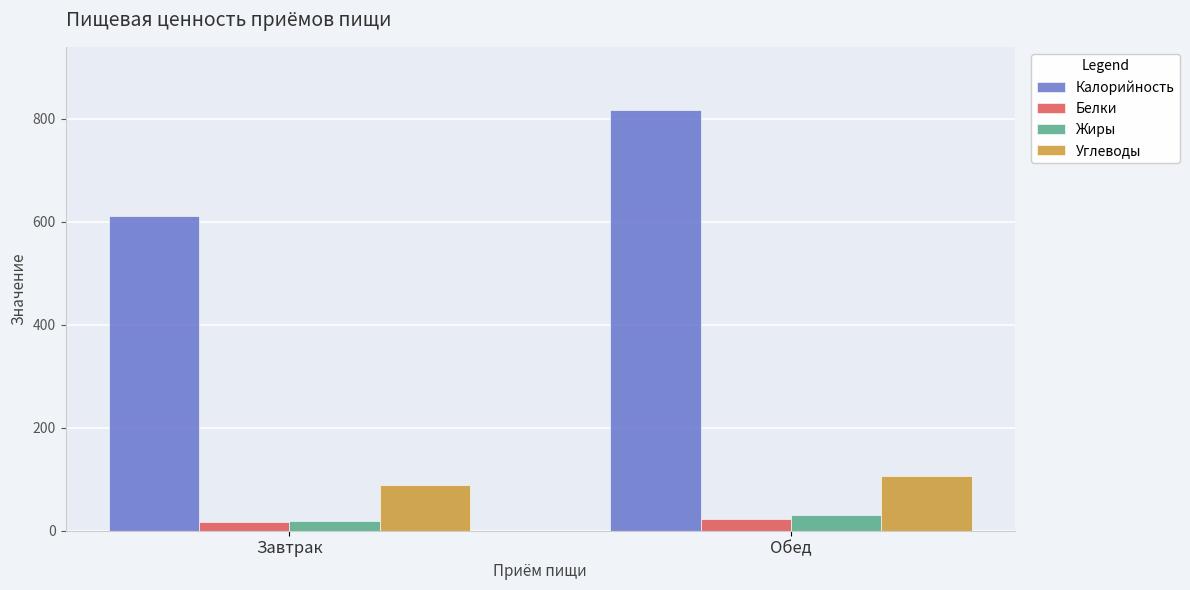

What are all the series names shown in the legend?

Калорийность, Белки, Жиры, Углеводы